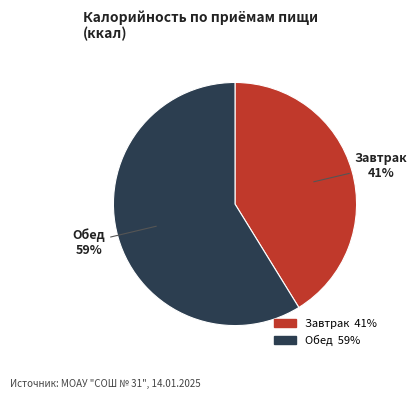

What percentage is the Обед slice, to the nearest percent?

59%